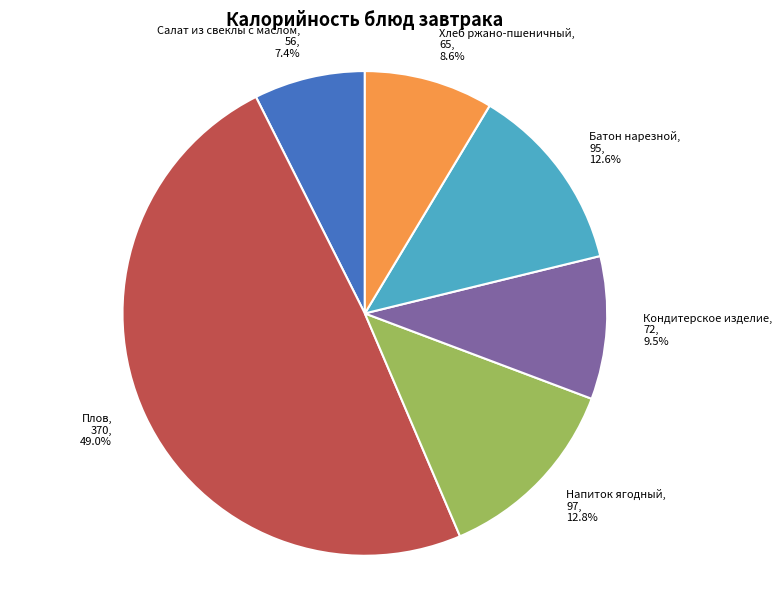

To the nearest percent, what percentage of the pie is Хлеб ржано-пшеничный, 65?

9%